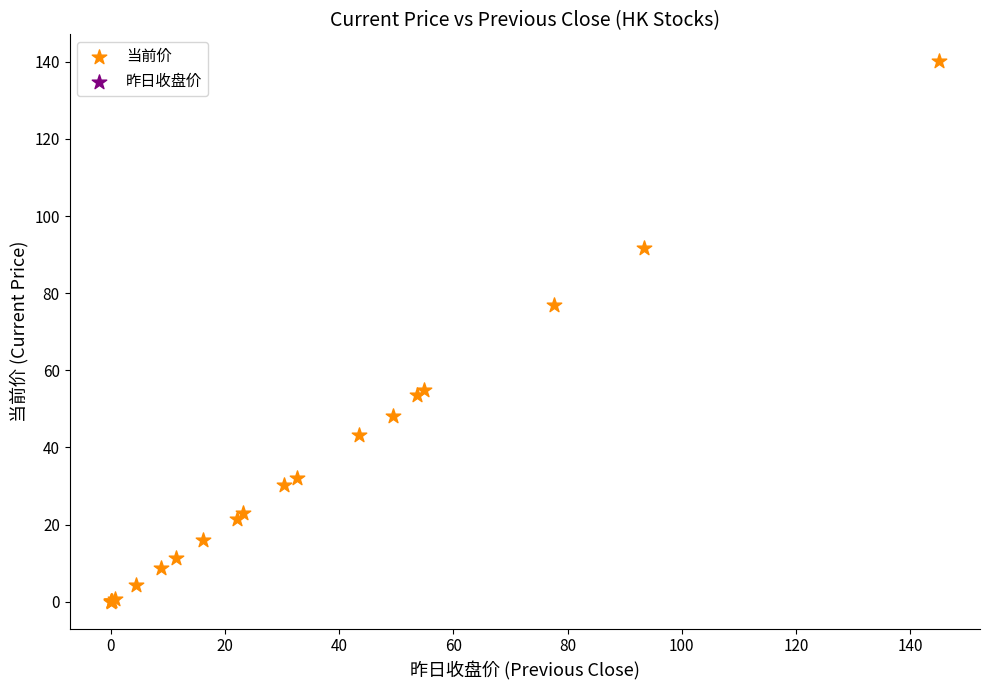

What Y value in the scatter plot is closest to 70?

77.0